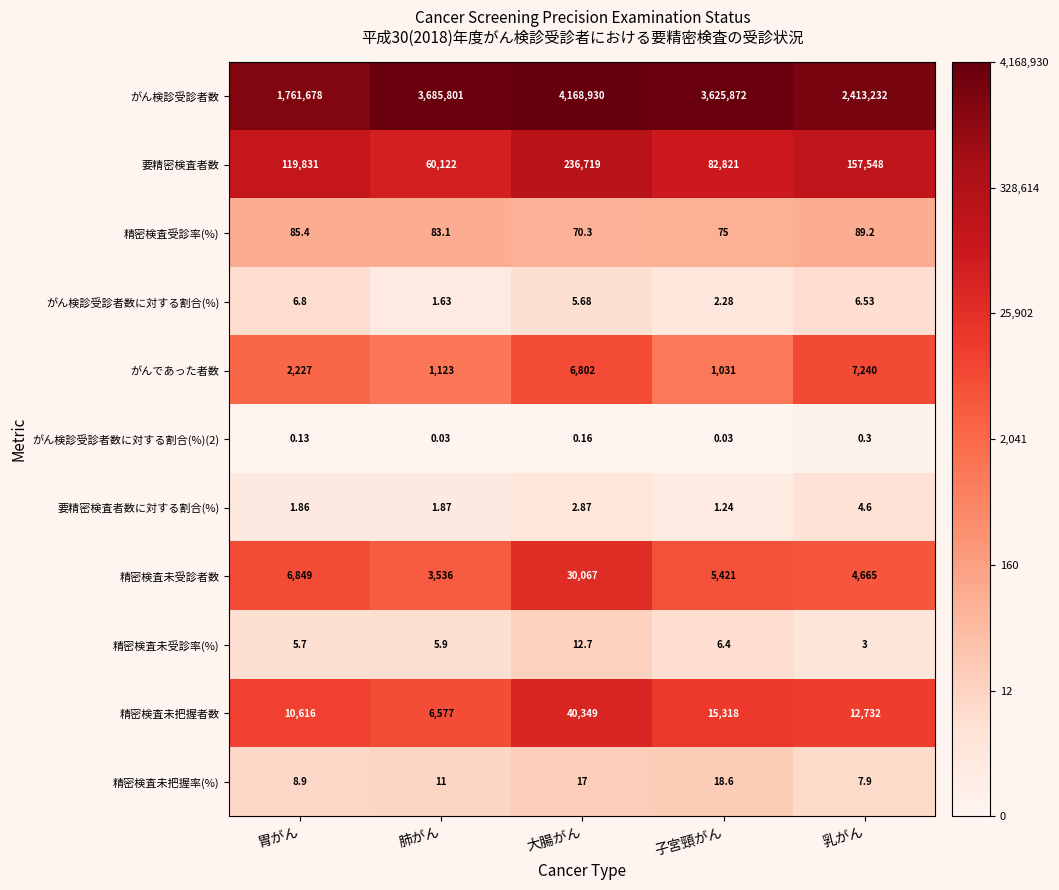

At how many categories does at least one series exceed 5?

5